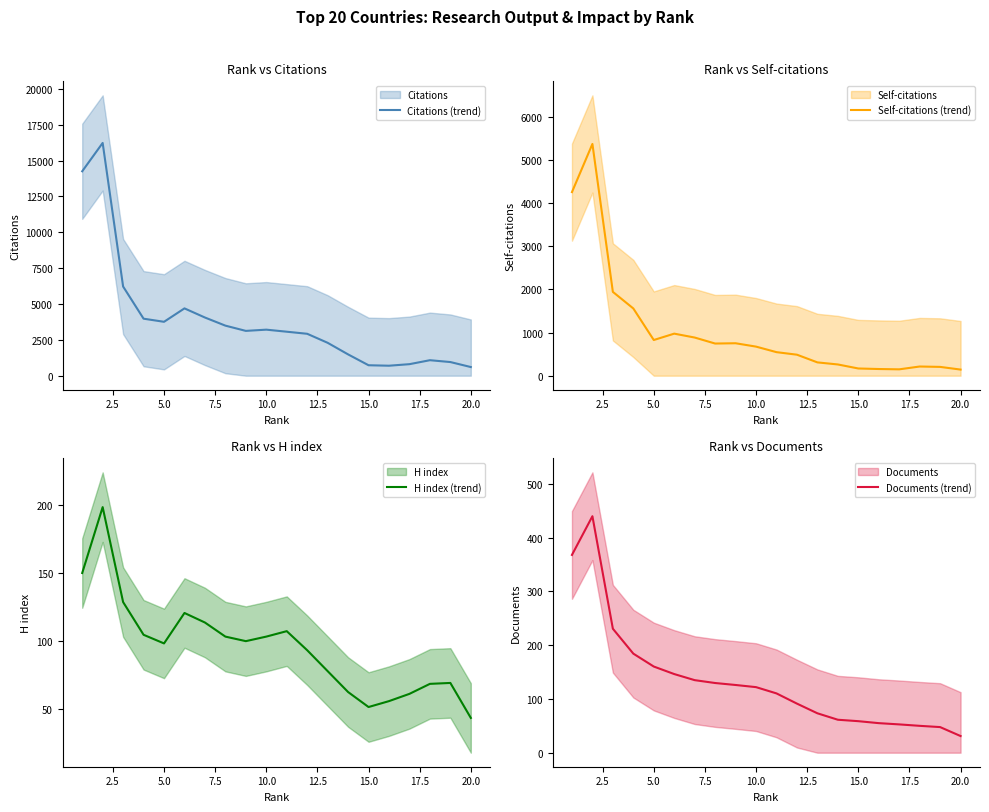

The value of Citations (trend) at 5.0 is 3757.7. True or false?

True